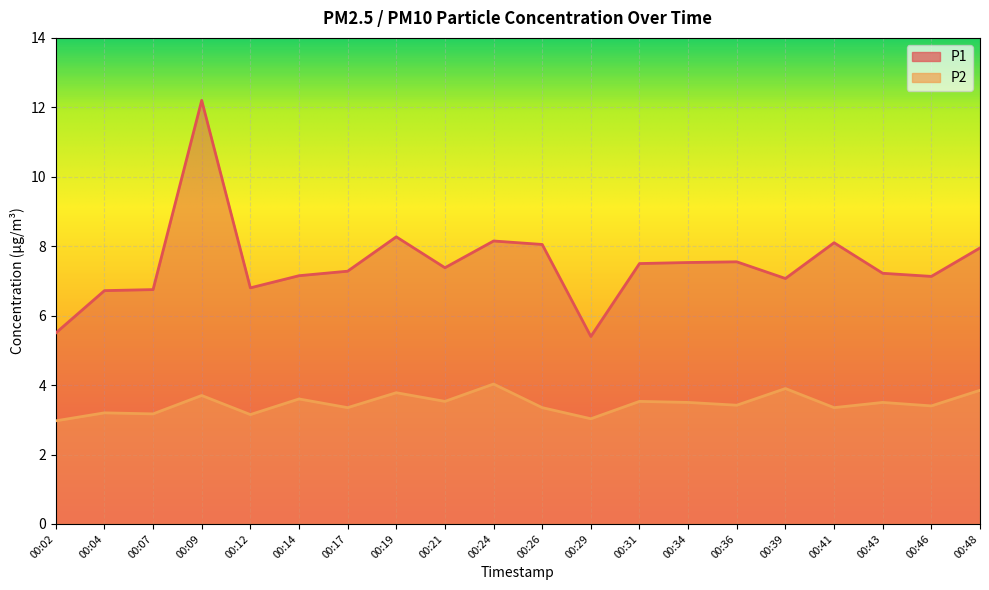

What are all the series names shown in the legend?

P1, P2